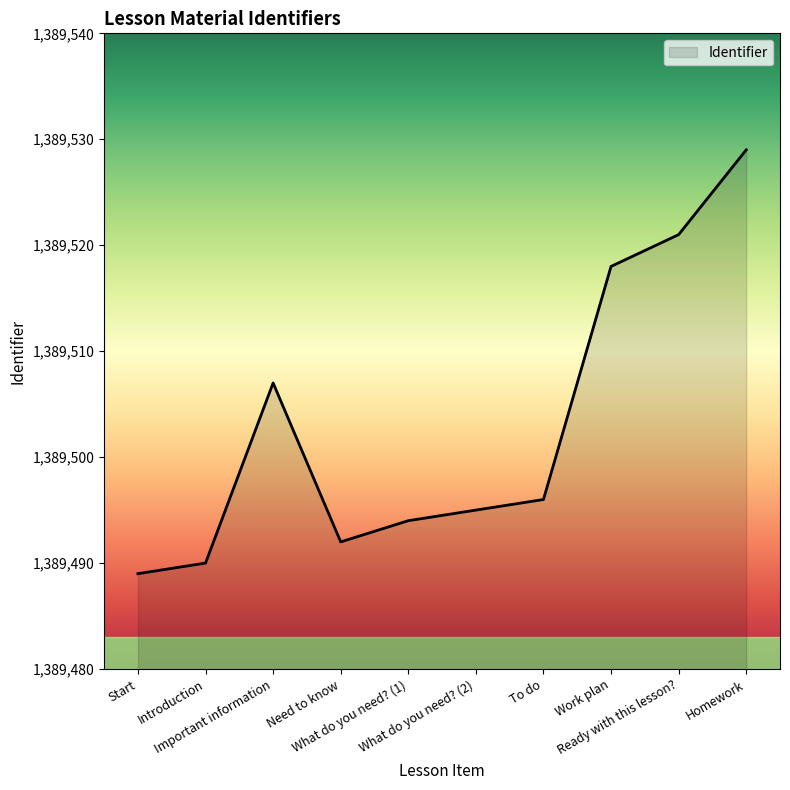

What is the smallest value displayed?

1389489